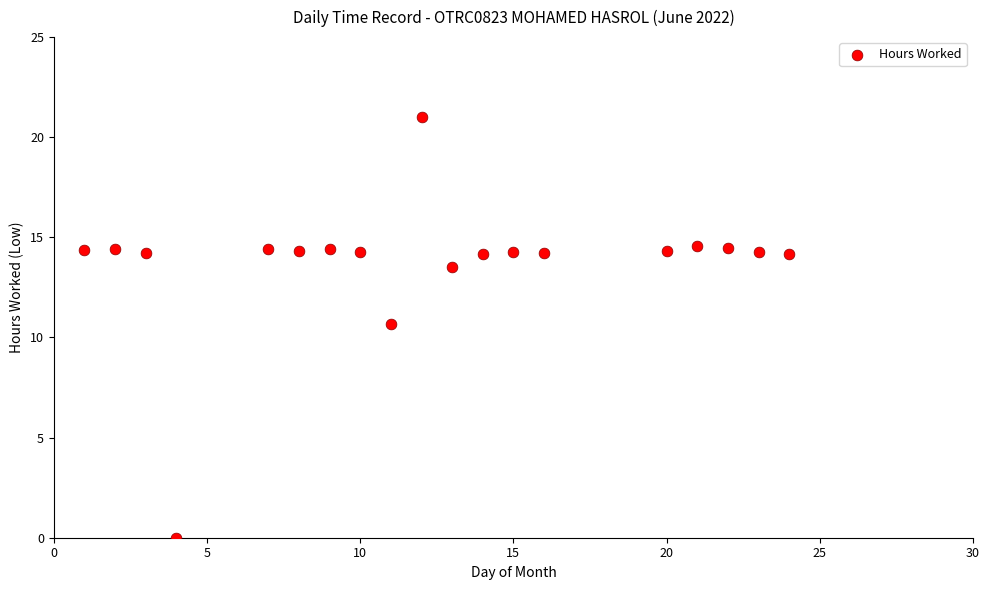

What Y value in the scatter plot is closest to 10?

10.7